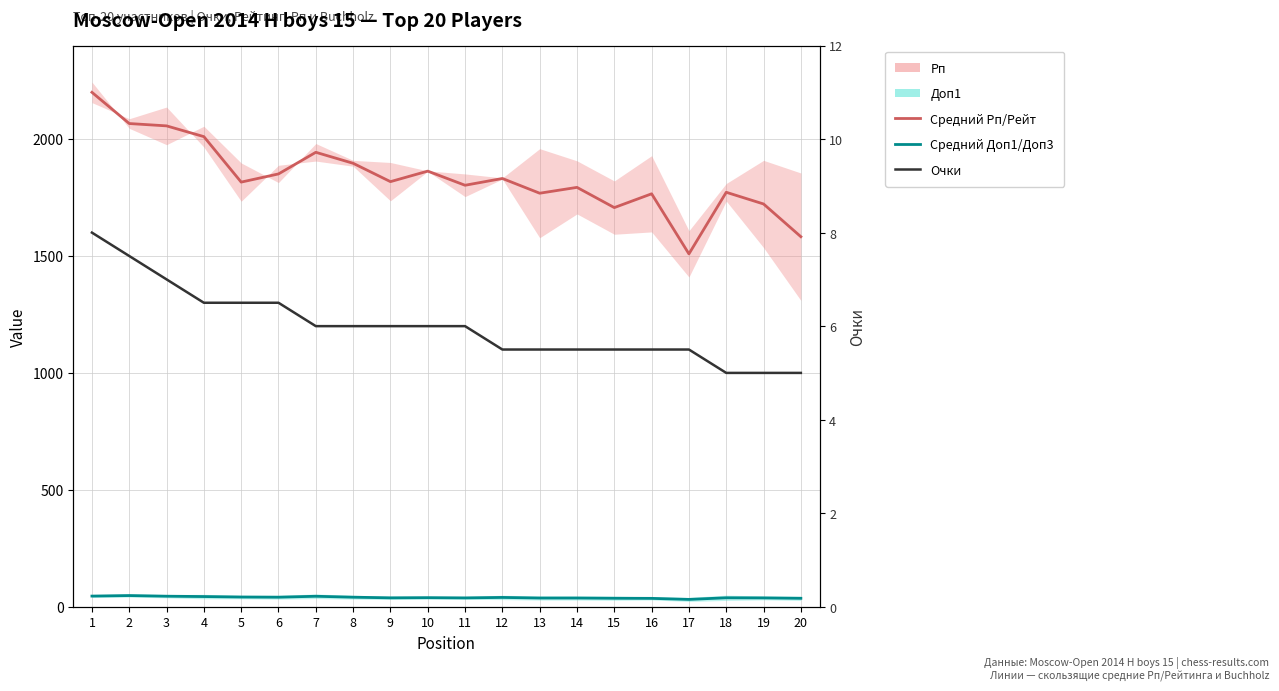

Reading right to left, extract all data points from this chart.

Средний Рп/Рейт: 1582.5	1722.5	1772.5	1509.0	1766.0	1707.0	1793.5	1768.5	1831.5	1802.5	1863.0	1818.0	1896.5	1943.5	1851.0	1816.0	2010.5	2056.5	2066.5	2200.0
Средний Доп1/Доп3: 36.0	37.8	38.2	31.2	35.8	36.2	37.2	37.2	39.8	37.8	38.8	38.0	40.8	44.8	40.8	41.5	43.5	45.0	47.8	45.5
Очки: 5.0	5.0	5.0	5.5	5.5	5.5	5.5	5.5	5.5	6.0	6.0	6.0	6.0	6.0	6.5	6.5	6.5	7.0	7.5	8.0